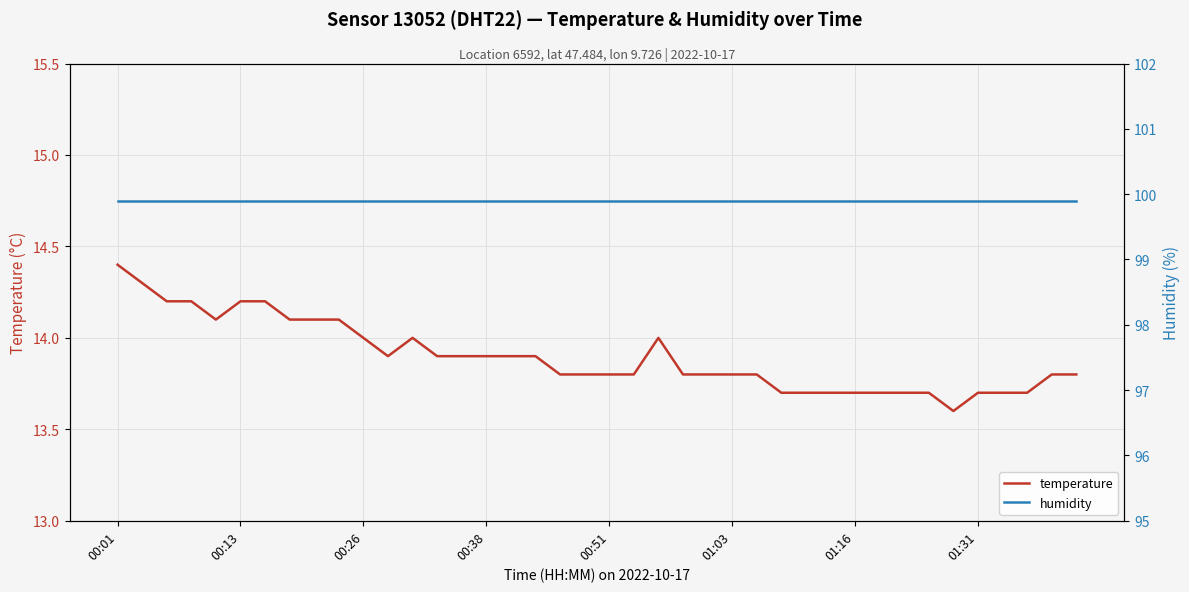

What is the lowest value of the temperature series?

13.6